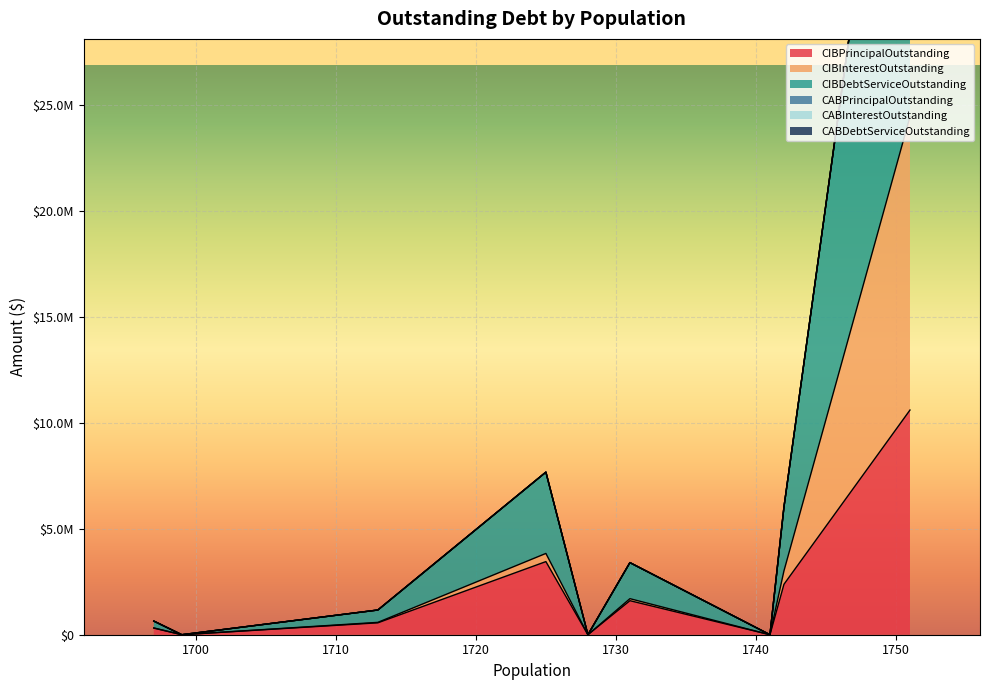

Rank the series at 1728 from highest to lowest value.

CIBPrincipalOutstanding, CIBInterestOutstanding, CIBDebtServiceOutstanding, CABPrincipalOutstanding, CABInterestOutstanding, CABDebtServiceOutstanding